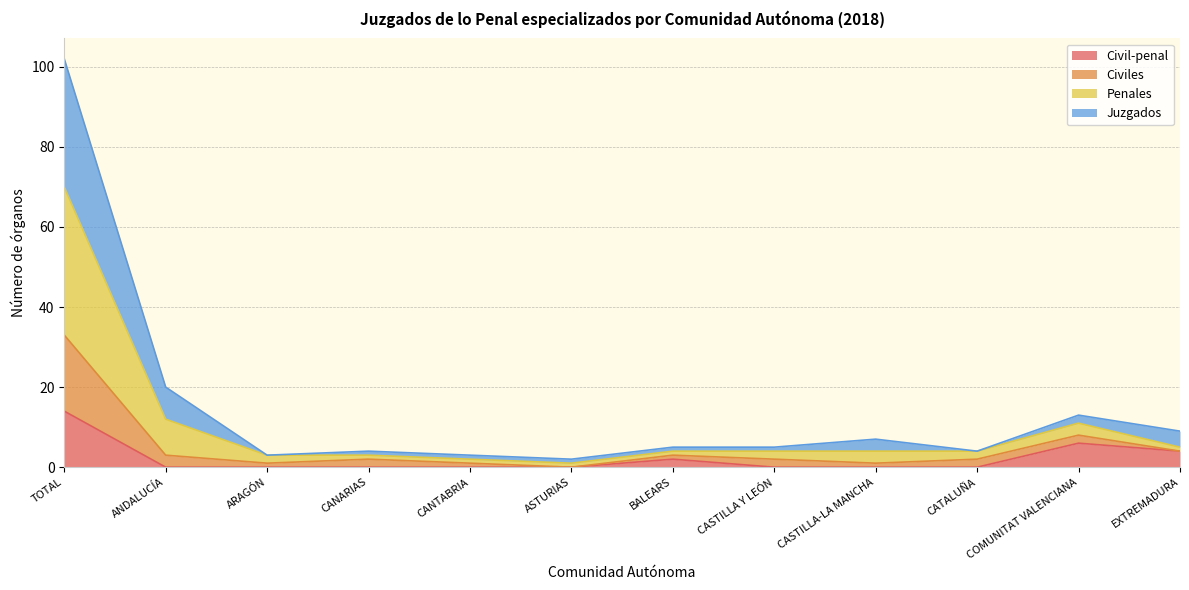

Does the chart display data point markers on the line(s)?

No